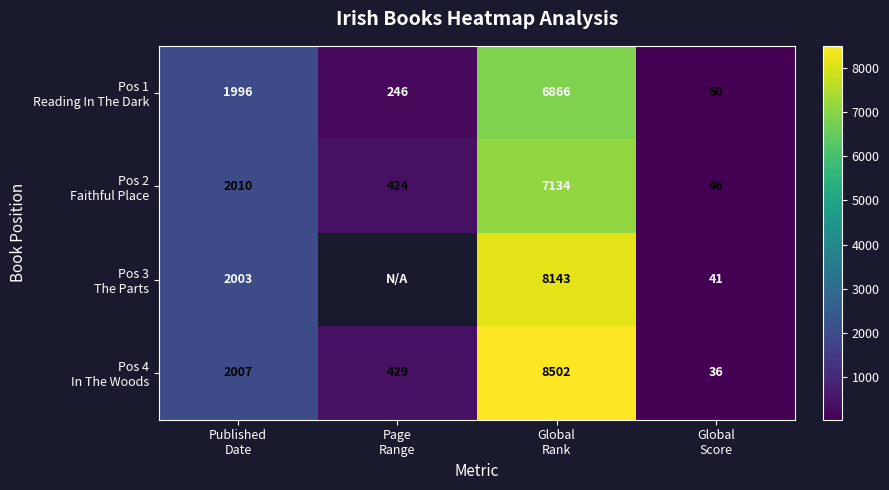

Which has a higher value, Published
Date or Global
Rank?

Global
Rank